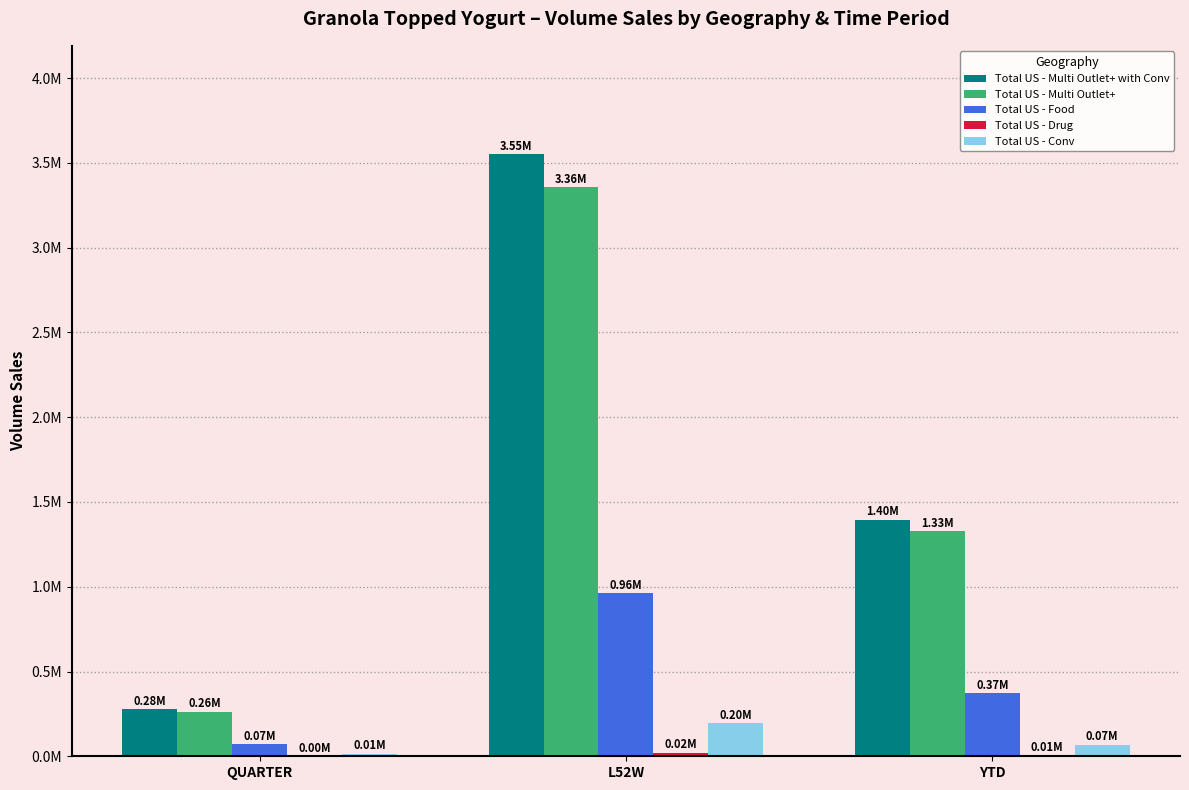

What is the total value across all series at YTD?

3171167.3